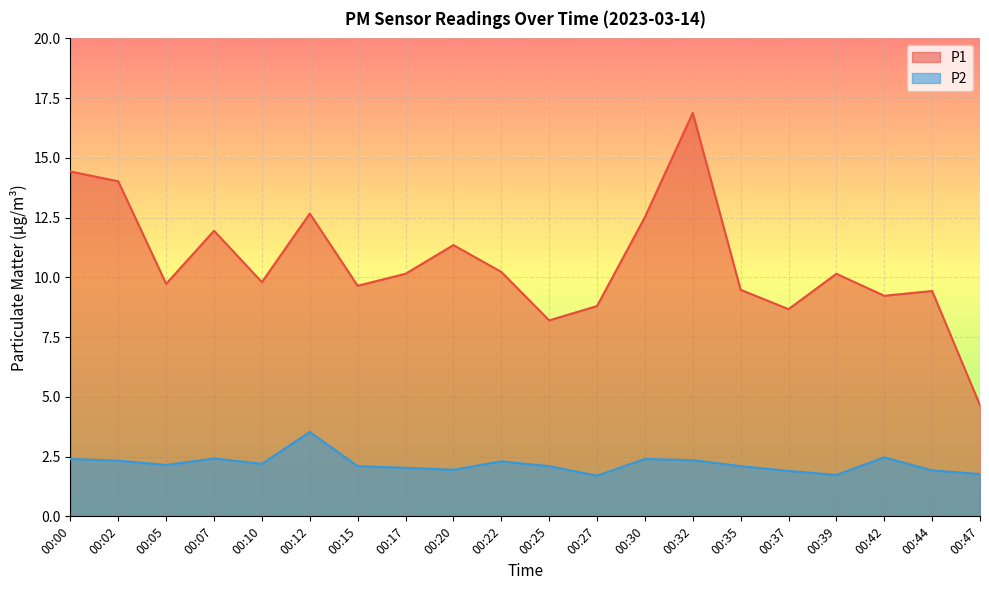

True or false: P2 has a value of 1.1 at 00:47.

False